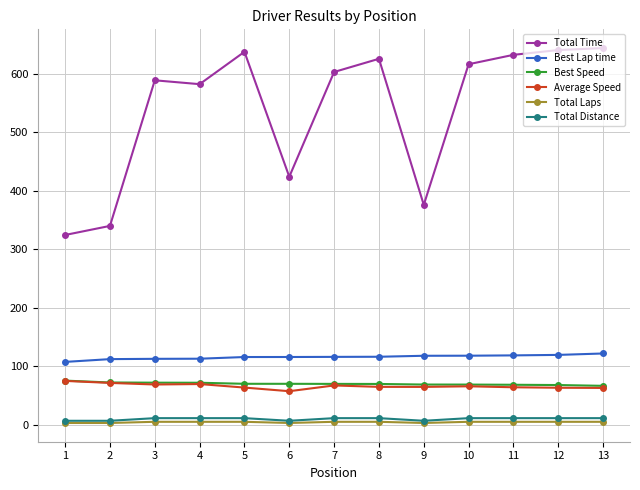

Which series has the widest spread of values?

Total Time